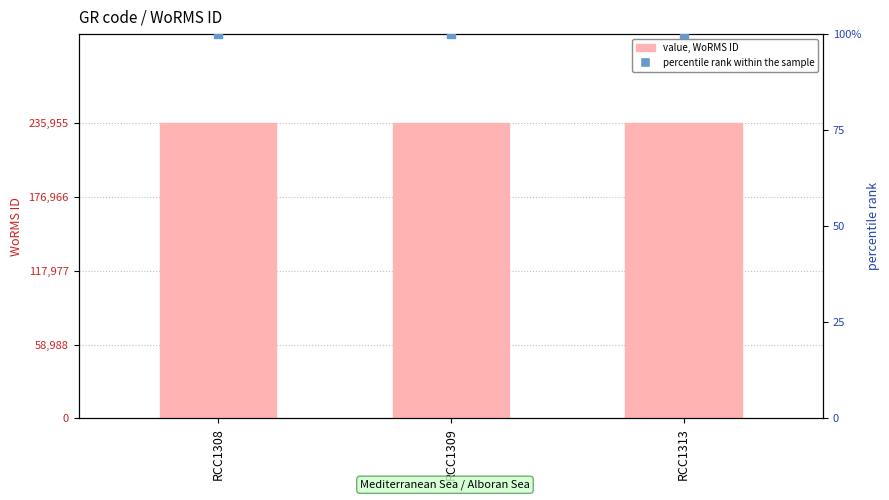

Which series has the largest Y range (max minus min)?

WoRMS ID (value)